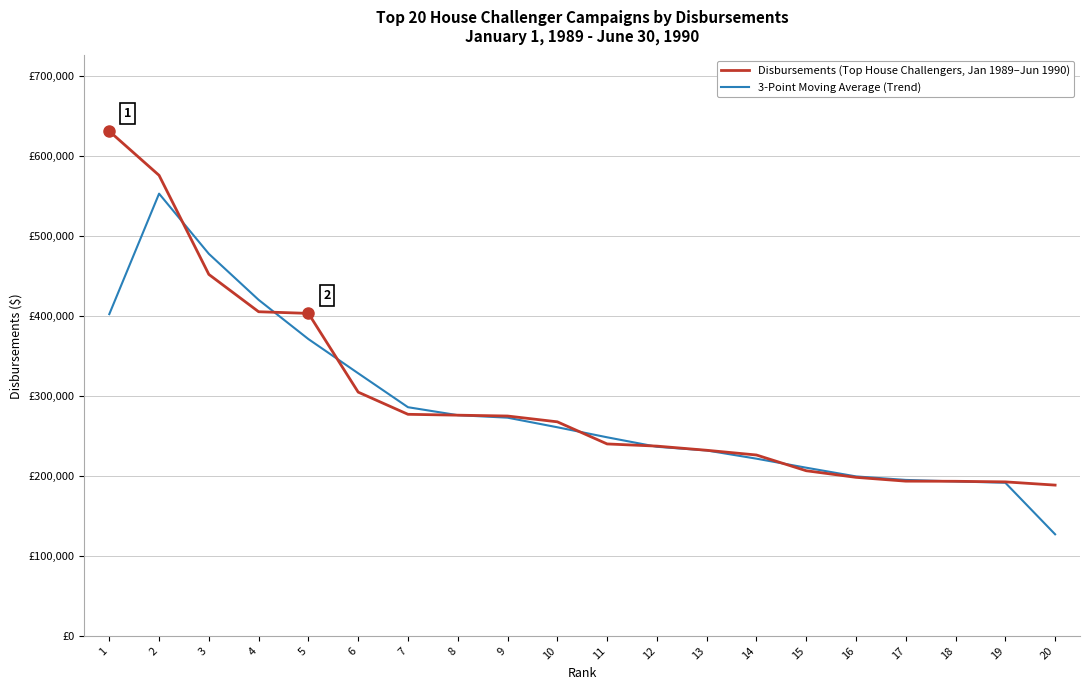

At which category does the chart reach its minimum across all series?

20